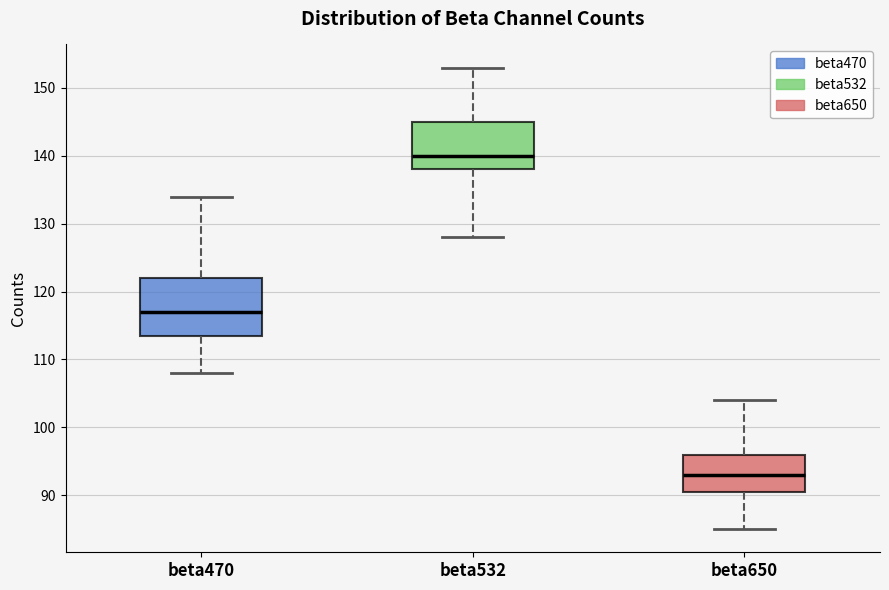

Where is the lower edge of the box for beta470 on the y-axis? The values are not printed on the chart, so give them approximately, as read against the axis.

114